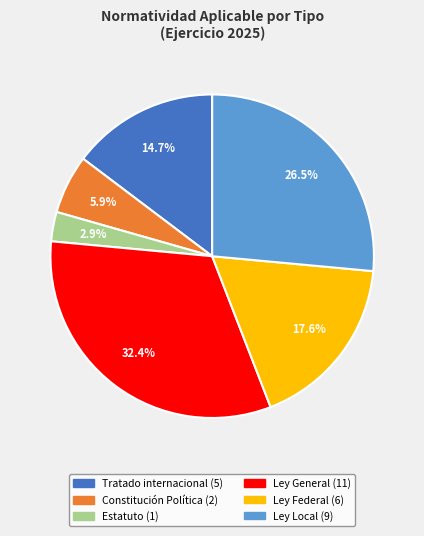

How many slices are in this pie chart?

6